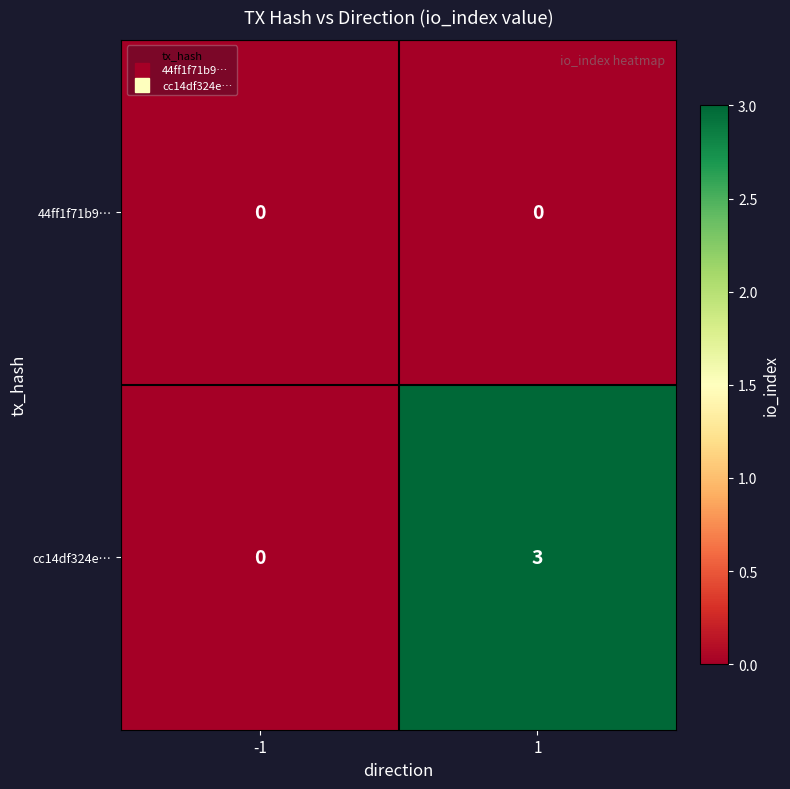

True or false: 44ff1f71b9… has a value of 0 at 1.

True